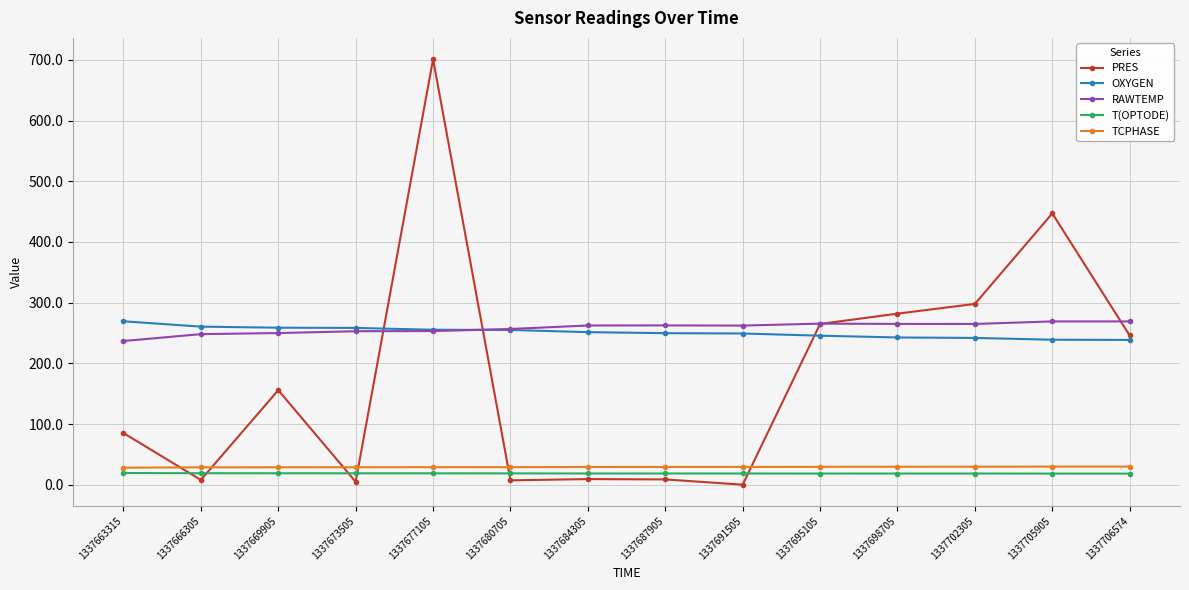

Is the value of PRES at 1337691505 greater than the value of TCPHASE at 1337691505?

No